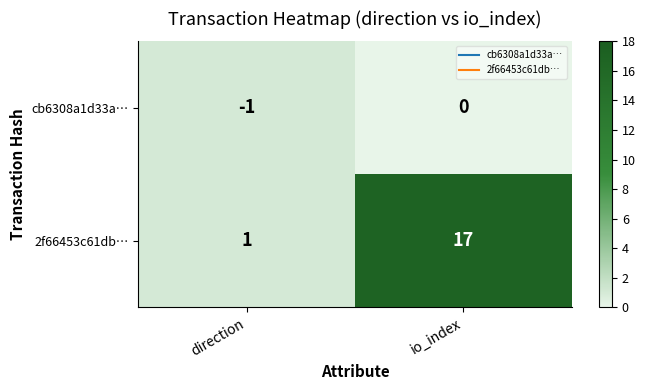

What is the difference between the maximum and minimum values in the 2f66453c61db… series?

16